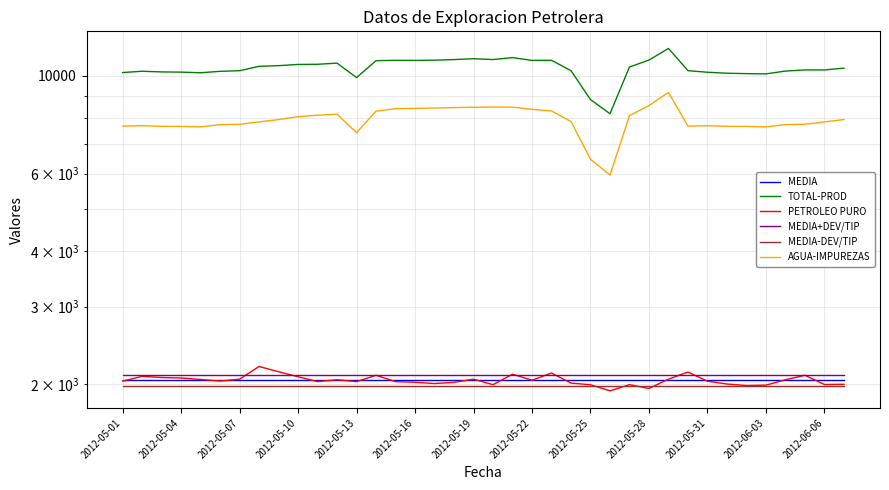

Rank the categories by TOTAL-PROD value from lowest to highest.

25, 24, 2012-06-06, 33, 32, 31, 2012-05-13, 2012-05-01, 30, 2012-05-10, 2012-05-07, 2012-05-16, 2012-05-04, 34, 2012-05-19, 23, 29, 36, 35, 37, 26, 2012-05-22, 2012-05-25, 2012-05-28, 2012-05-31, 2012-06-03, 13, 21, 15, 14, 22, 16, 27, 17, 19, 18, 20, 28